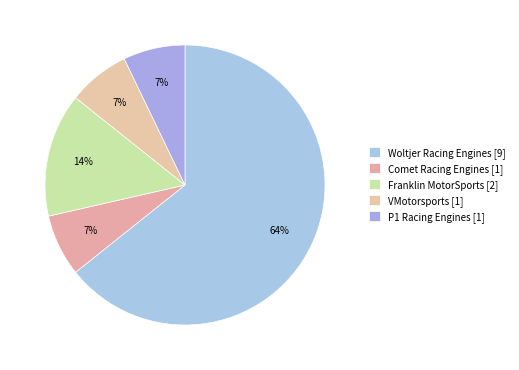

To the nearest percent, what portion does Woltjer Racing Engines represent?

64%